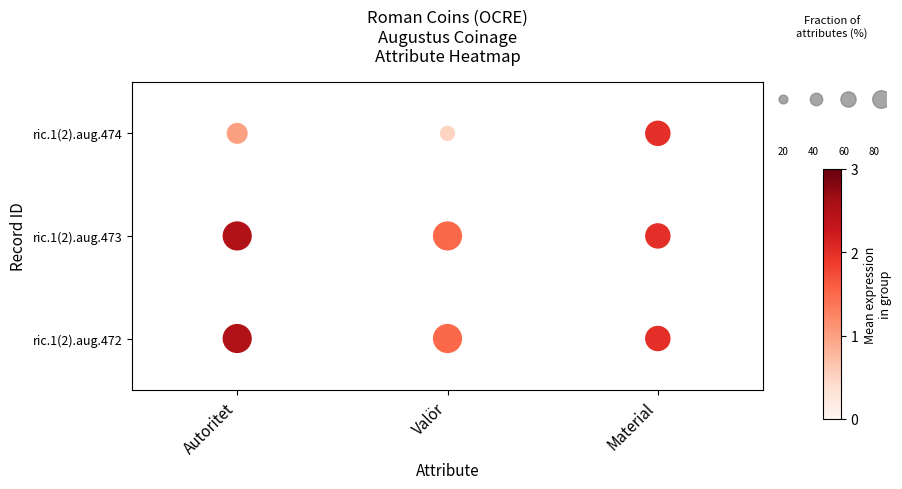

True or false: the data shows 1 at Autoritet.

True